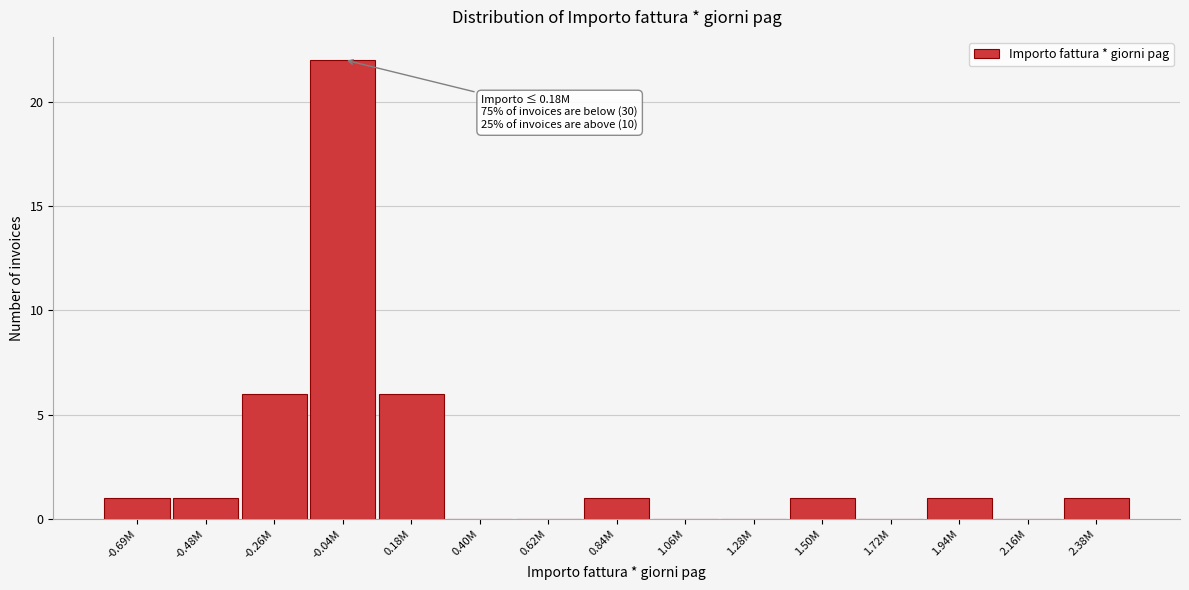

Reading right to left, list all the values displayed in this chart.

2.38M=1	2.16M=0	1.94M=1	1.72M=0	1.50M=1	1.28M=0	1.06M=0	0.84M=1	0.62M=0	0.40M=0	0.18M=6	-0.04M=22	-0.26M=6	-0.48M=1	-0.69M=1